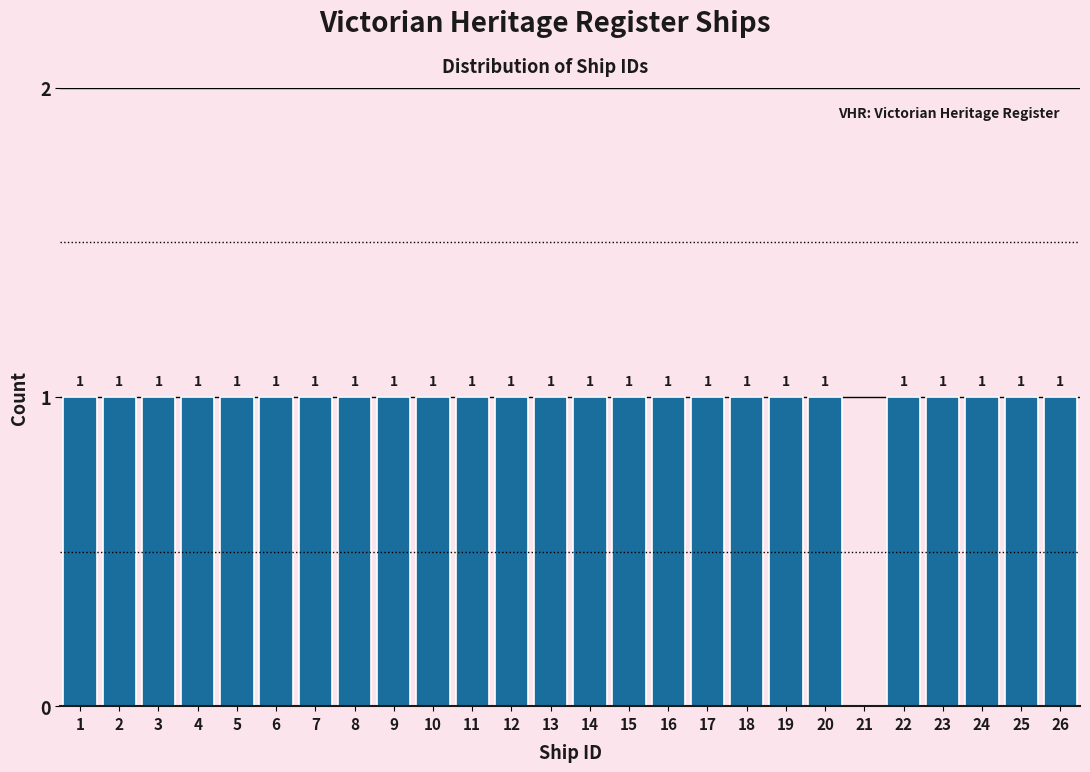

Reading left to right, extract all data points from this chart.

1=1	2=1	3=1	4=1	5=1	6=1	7=1	8=1	9=1	10=1	11=1	12=1	13=1	14=1	15=1	16=1	17=1	18=1	19=1	20=1	21=0	22=1	23=1	24=1	25=1	26=1